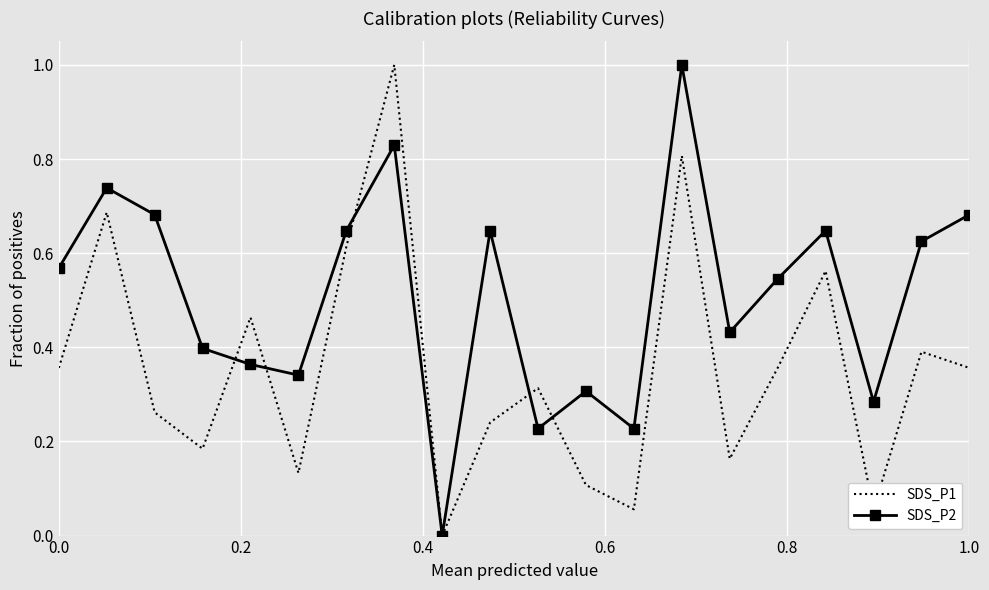

Rank the series by their average value, from highest to lowest.

SDS_P2, SDS_P1